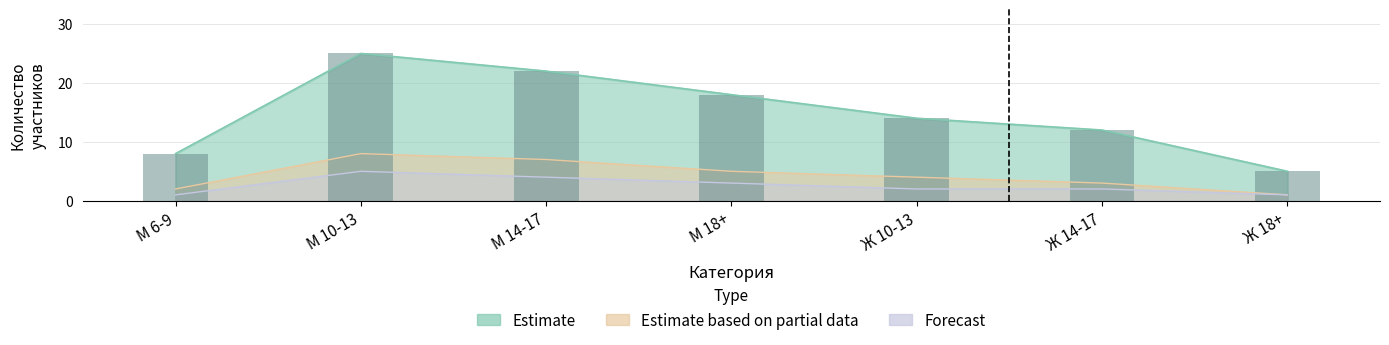

The Forecast series shows 7 at Ж 10-13. True or false?

False